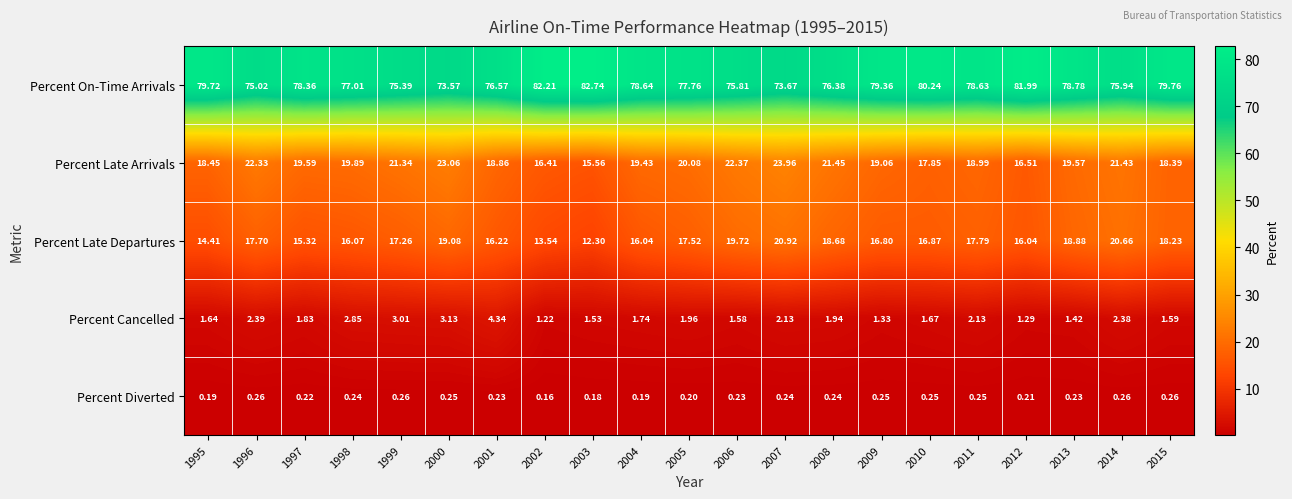

Rank the series at 2007 from lowest to highest value.

Percent Diverted, Percent Cancelled, Percent Late Departures, Percent Late Arrivals, Percent On-Time Arrivals